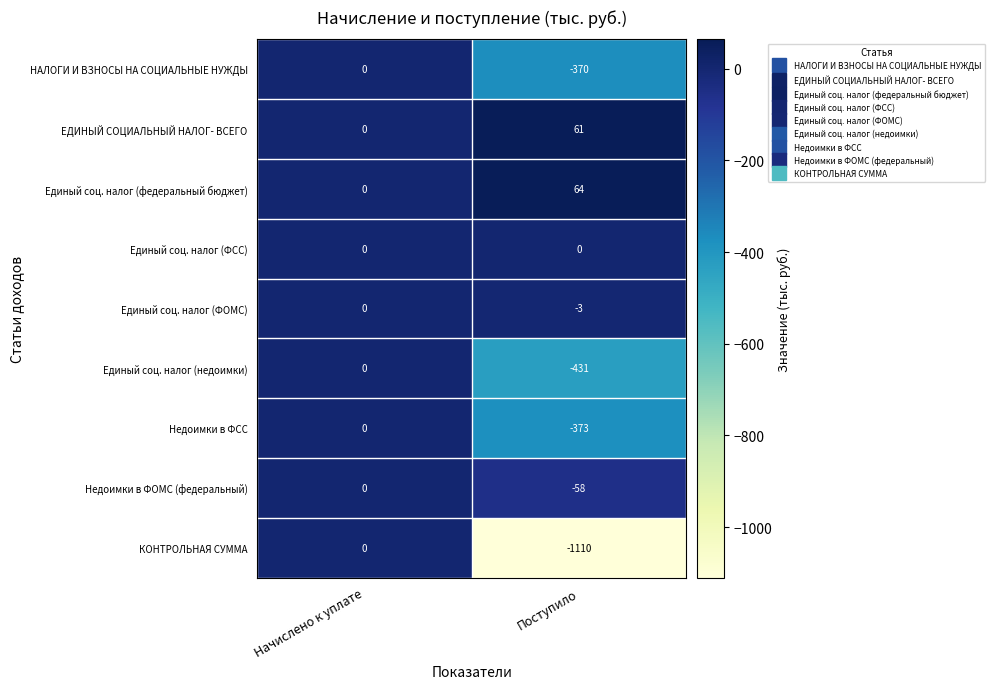

Between Начислено к уплате and Поступило, which series saw the biggest shift?

КОНТРОЛЬНАЯ СУММА